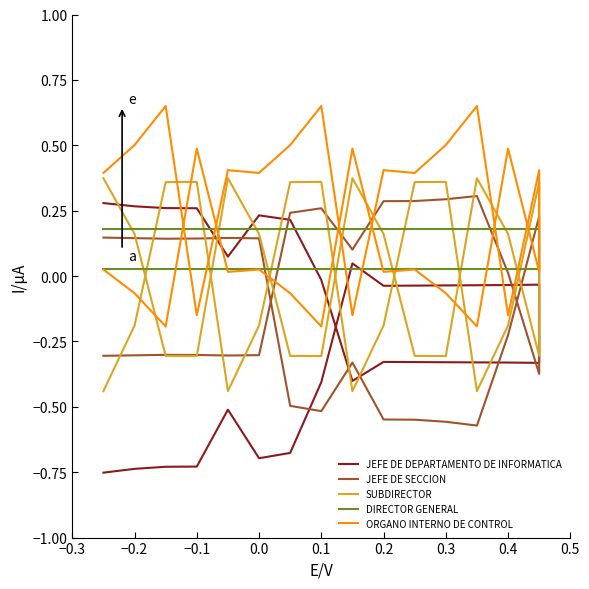

True or false: SUBDIRECTOR and DIRECTOR GENERAL intersect in this chart.

True